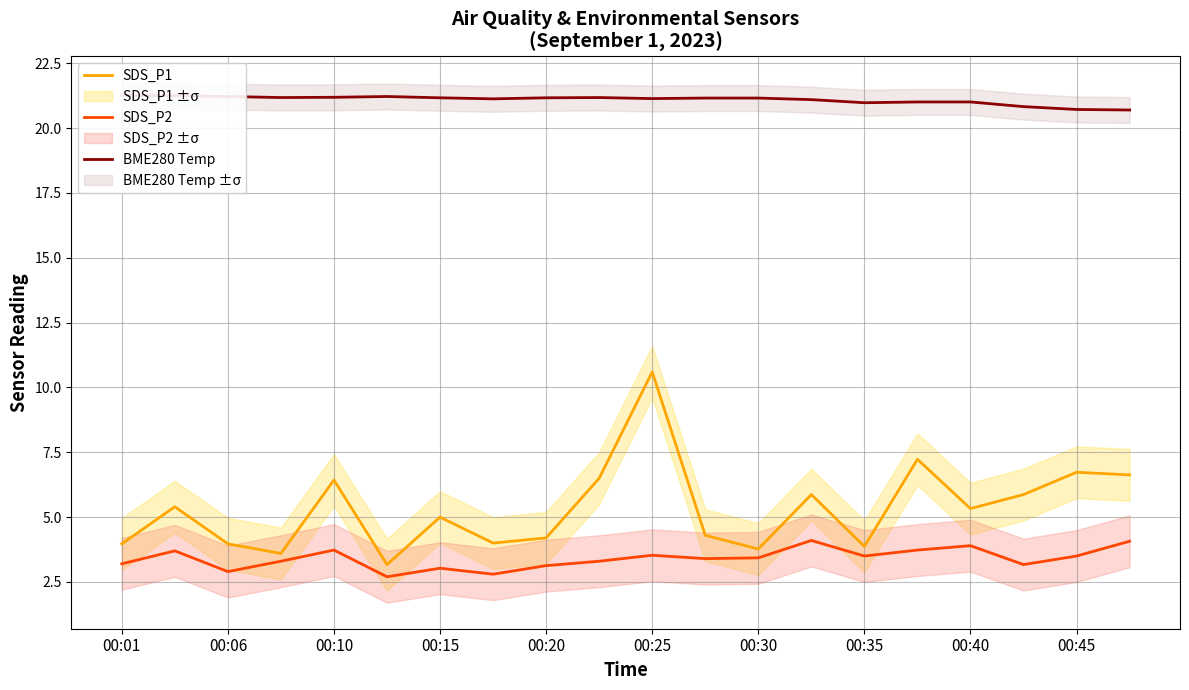

What is the spread (max minus min) of values at 17?

17.7